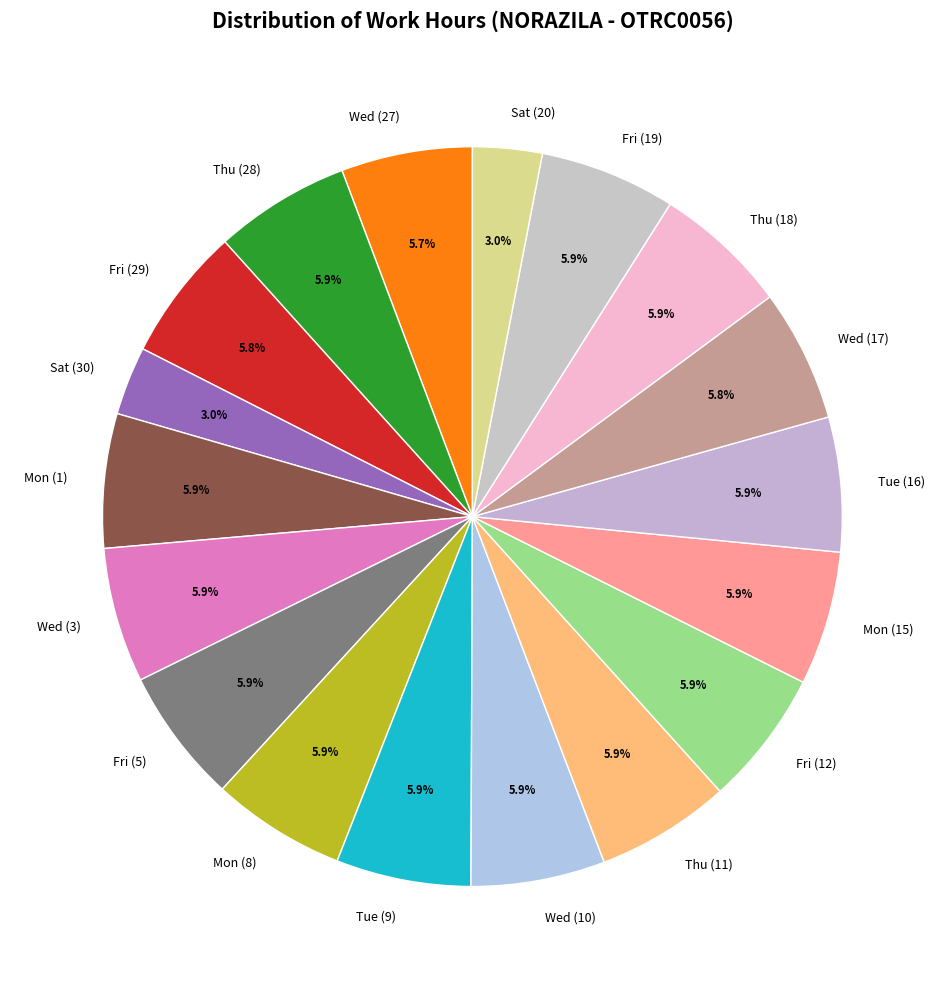

To the nearest percent, what portion does Wed (10) represent?

6%